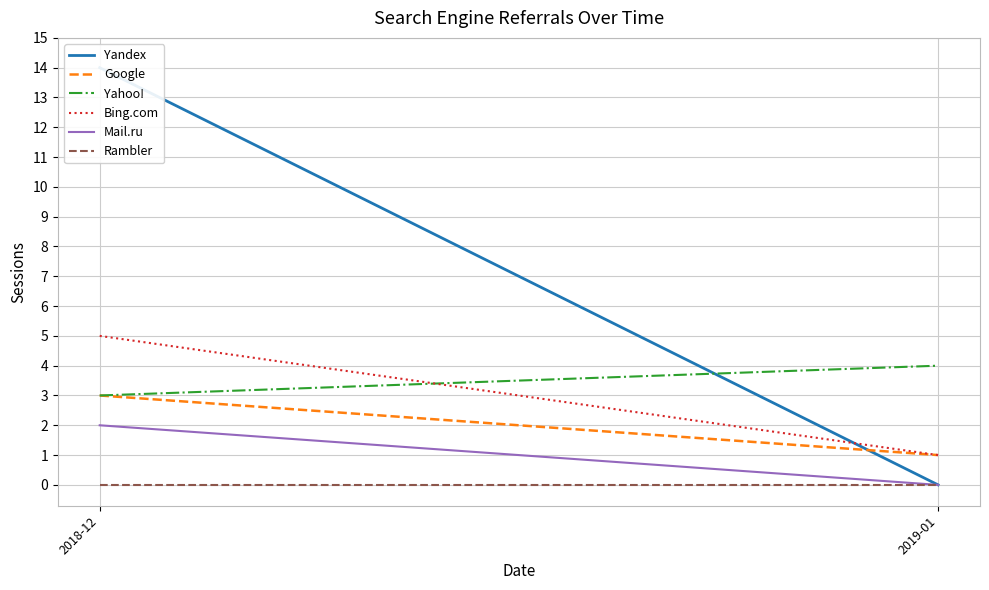

Reading left to right, list all the values displayed in this chart.

Yandex: 2018-12=14	2019-01=0
Google: 2018-12=3	2019-01=1
Yahoo!: 2018-12=3	2019-01=4
Bing.com: 2018-12=5	2019-01=1
Mail.ru: 2018-12=2	2019-01=0
Rambler: 2018-12=0	2019-01=0